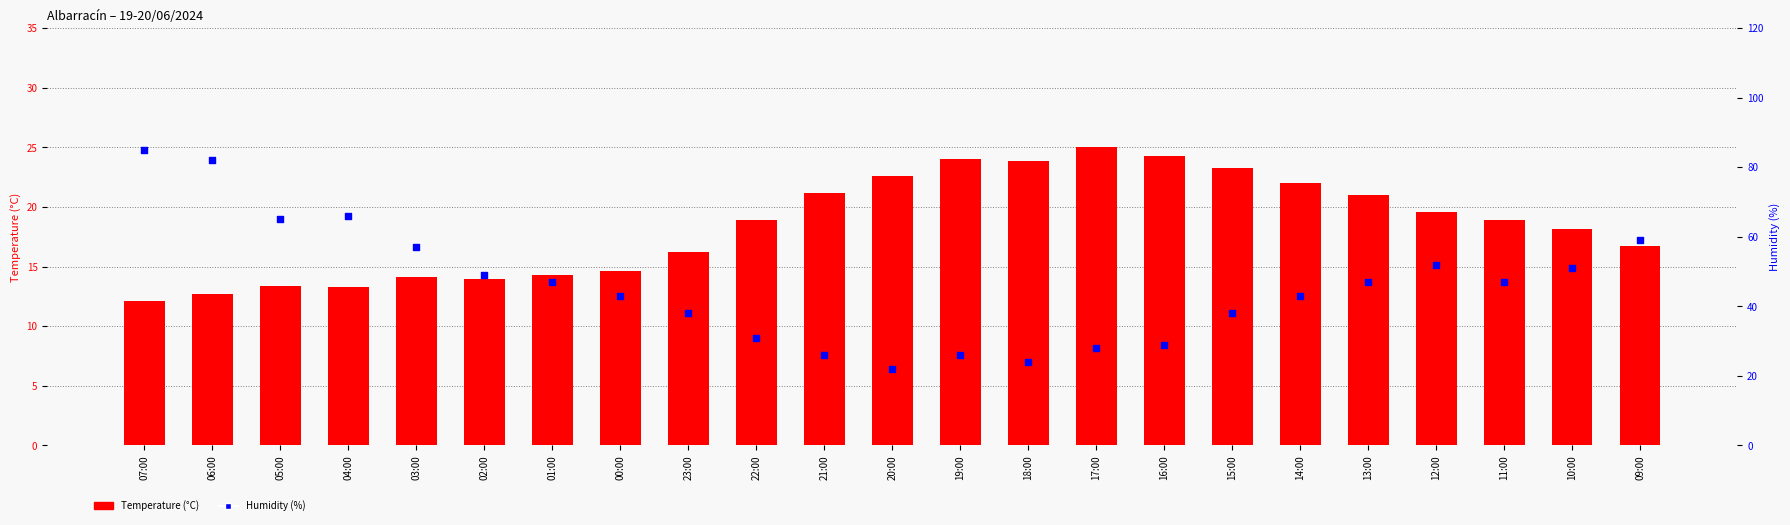

What is the total value across all series at 03:00?

71.1